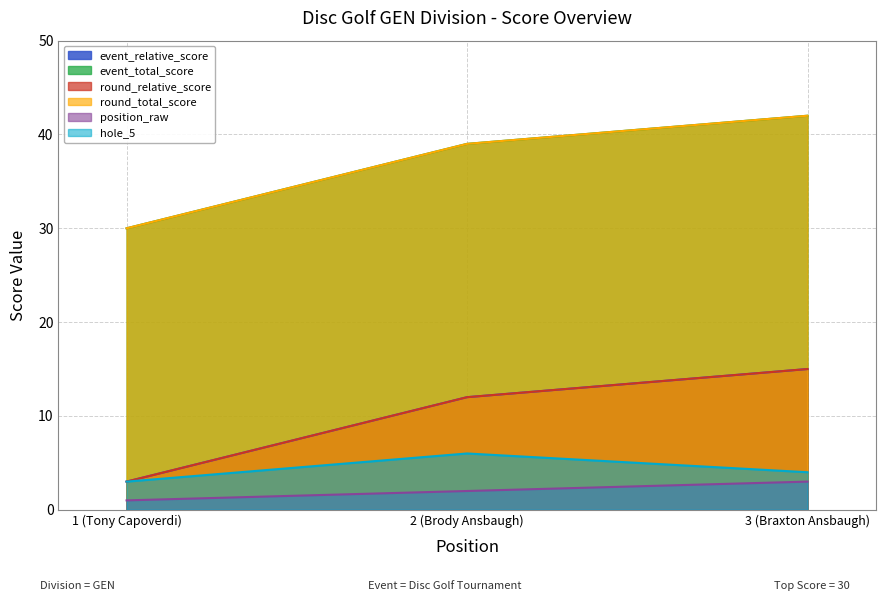

The round_relative_score series shows 12 at 2 (Brody Ansbaugh). True or false?

True